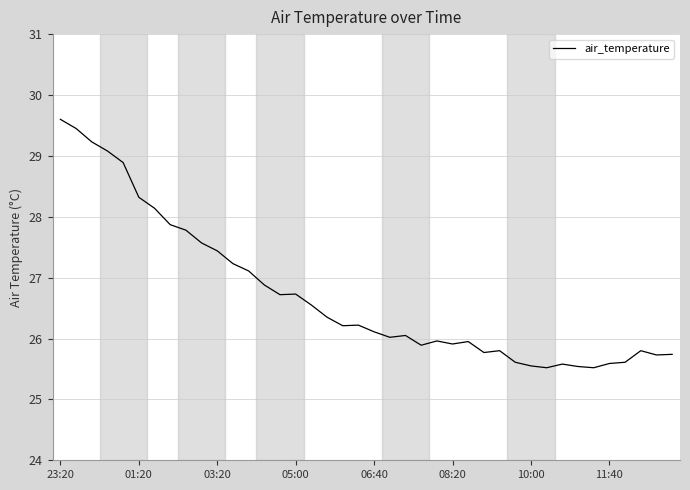

What is the difference between the maximum and minimum values?

4.1